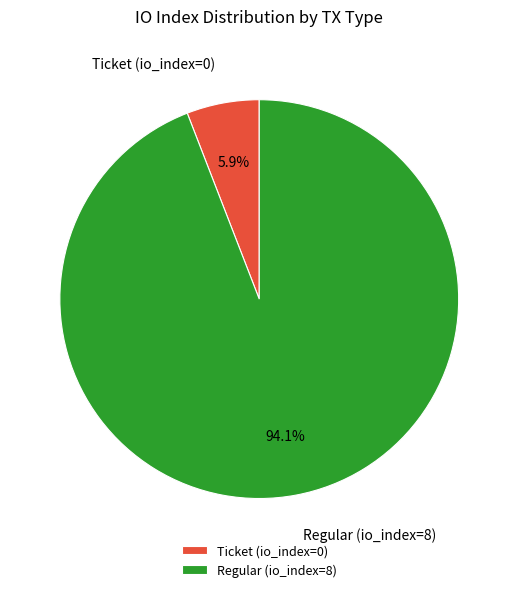

How many segments does this pie chart have?

2